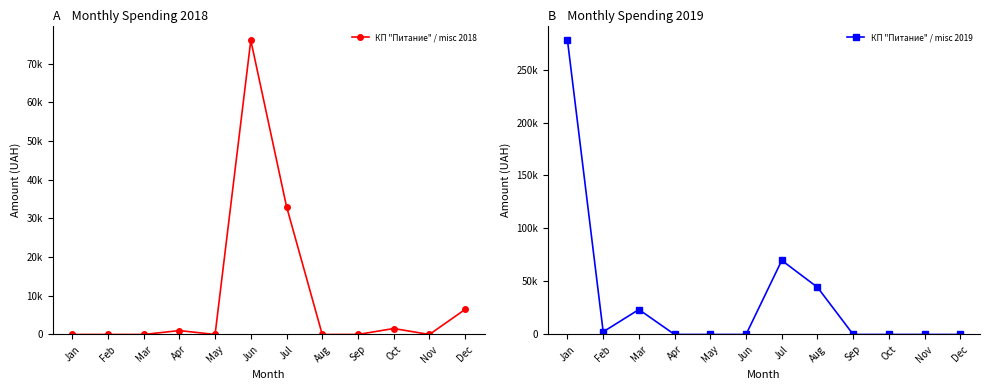

List the series in order of their peak value, lowest first.

КП "Питание" / misc 2018, КП "Питание" / misc 2019